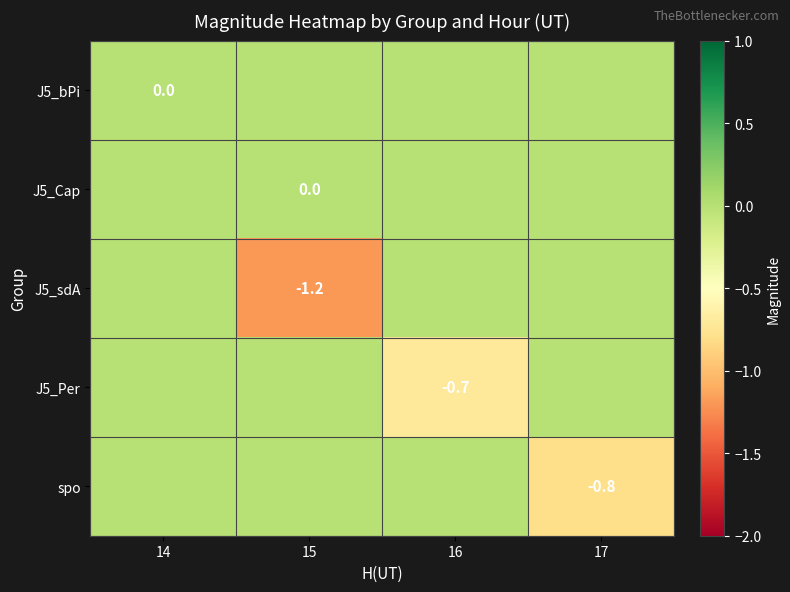

True or false: J5_Per has a value of -1.0 at 16.

False